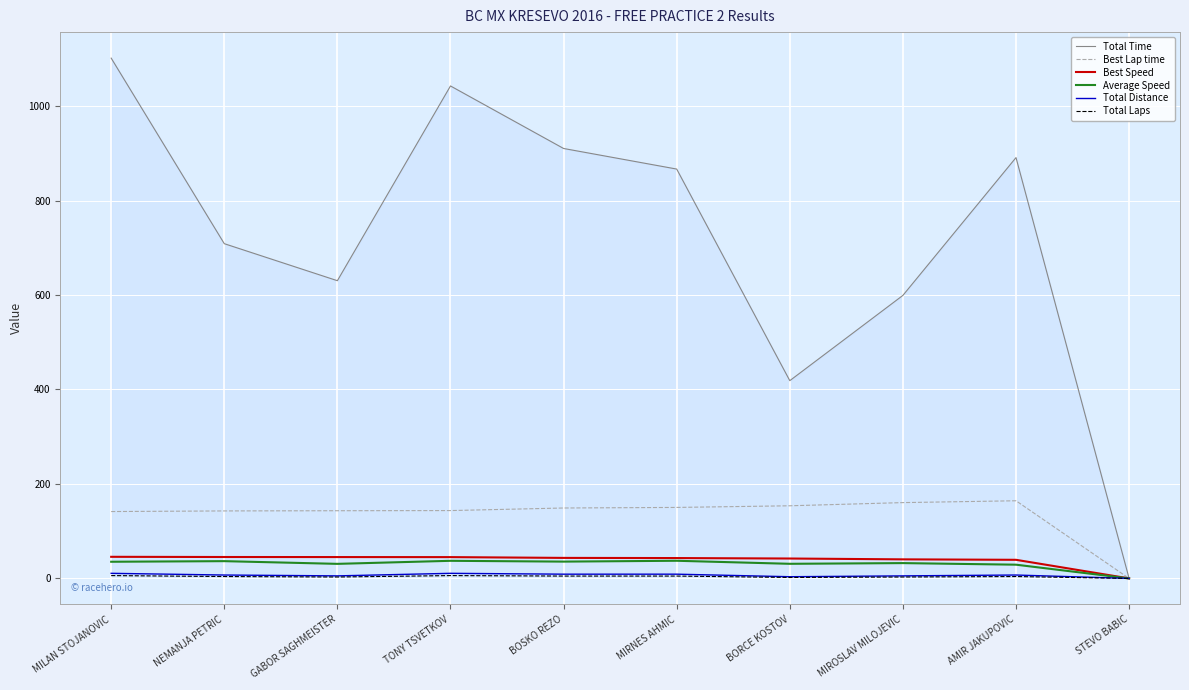

At how many categories does at least one series exceed 1098?

1